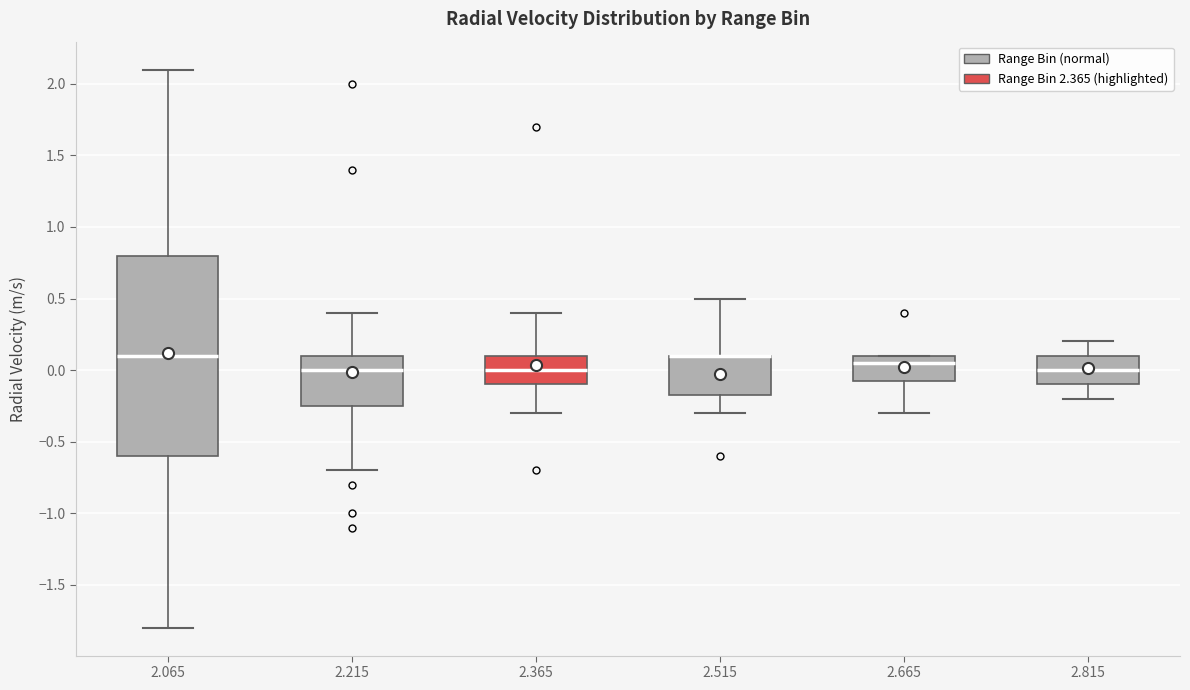

Where does the lower whisker of the box at x = 2.365 end on the y-axis? The values are not printed on the chart, so give them approximately, as read against the axis.

-0.30